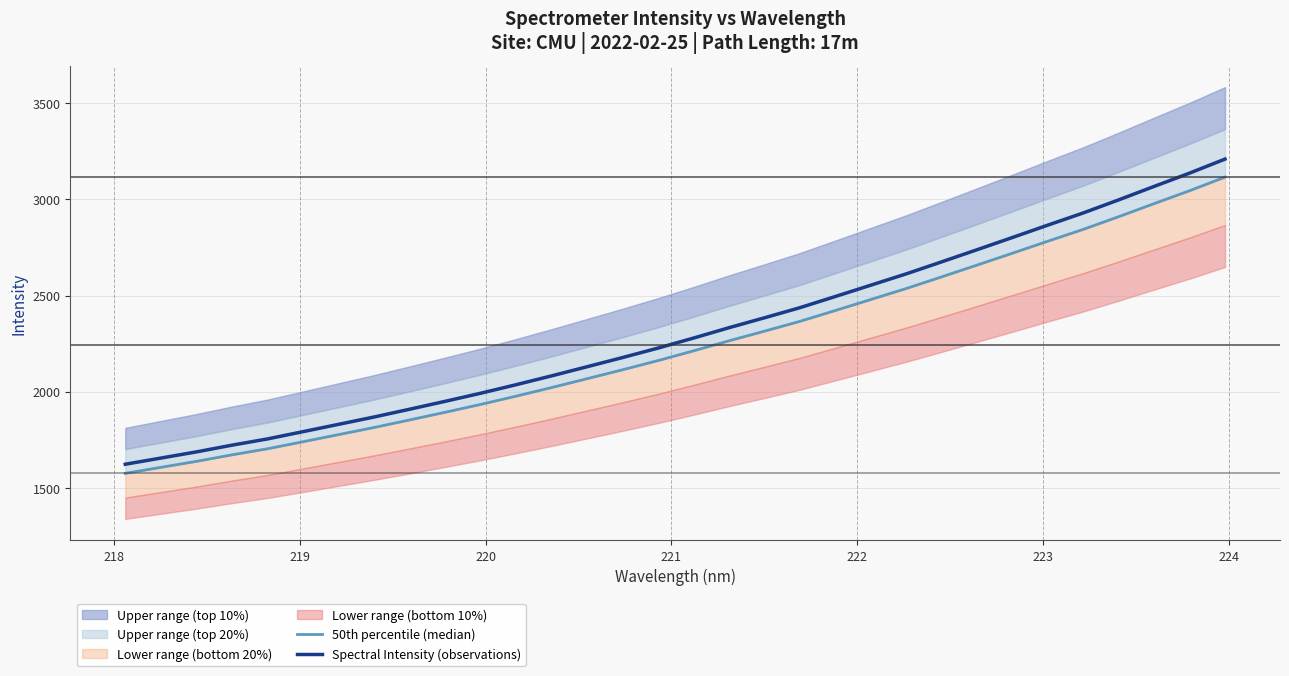

What is the maximum value for Spectral Intensity (observations)?

3209.9